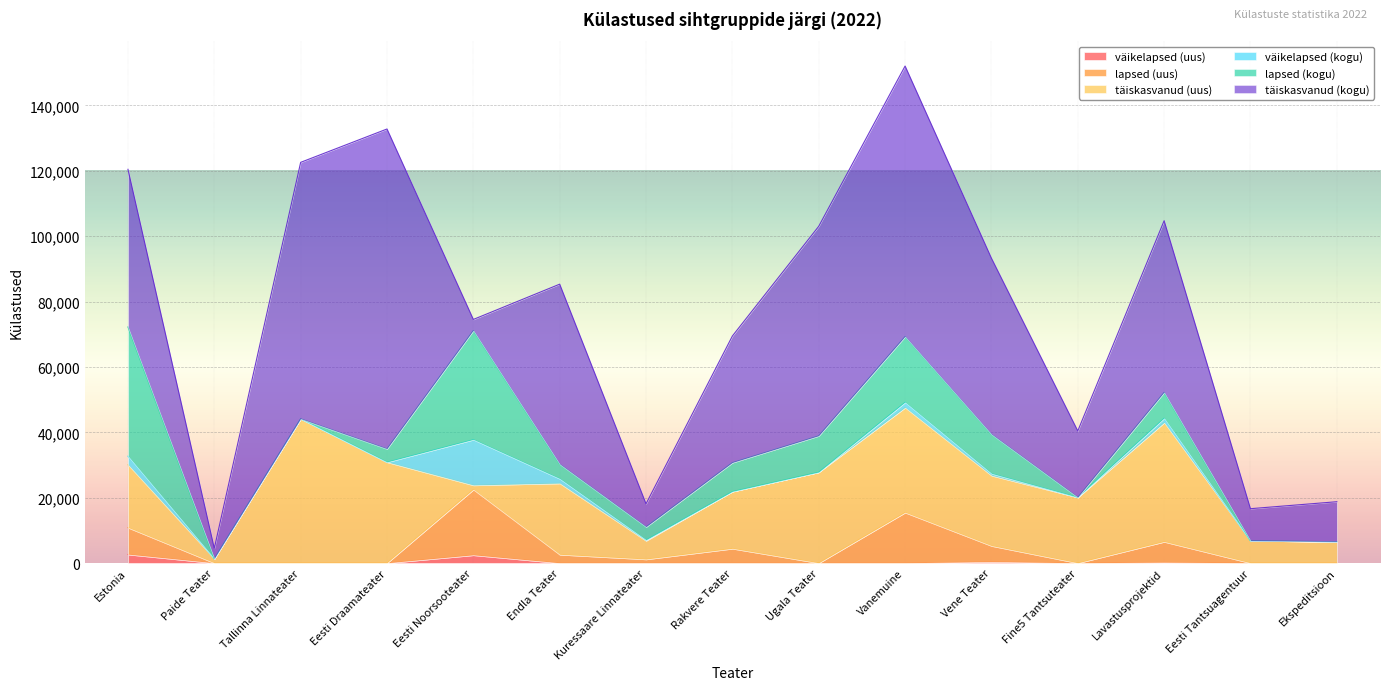

What is the difference between the väikelapsed (uus) values at Vanemuine and Vene Teater?

367